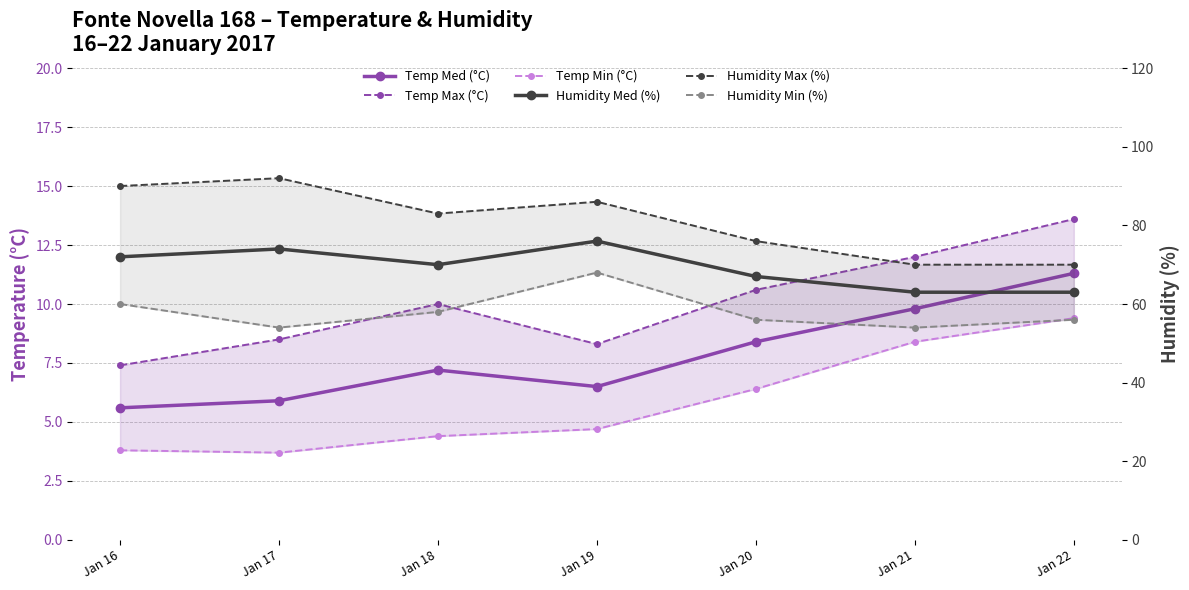

Count the number of data series in this chart.

6